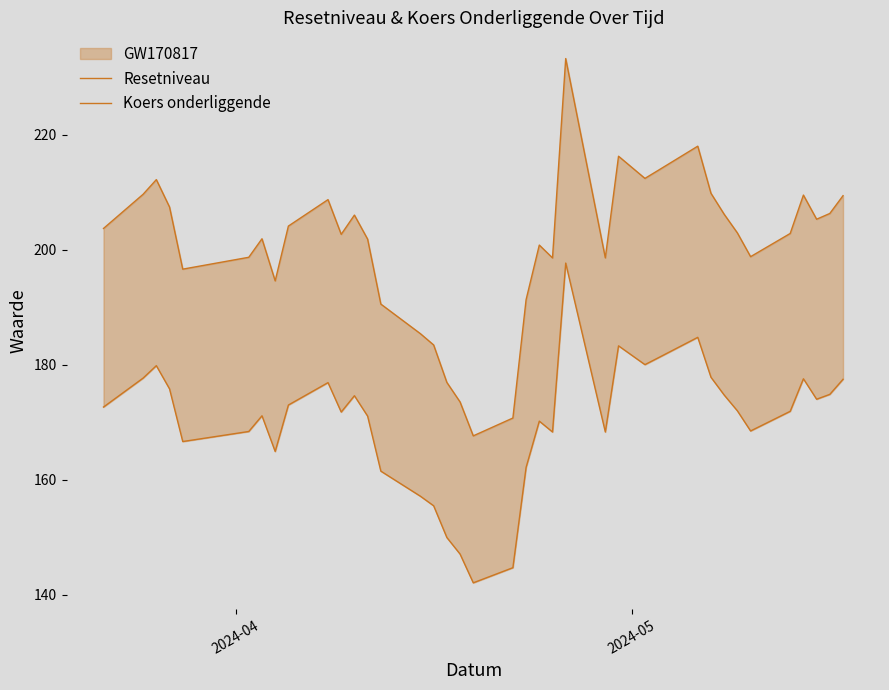

Which series has the widest spread of values?

Resetniveau